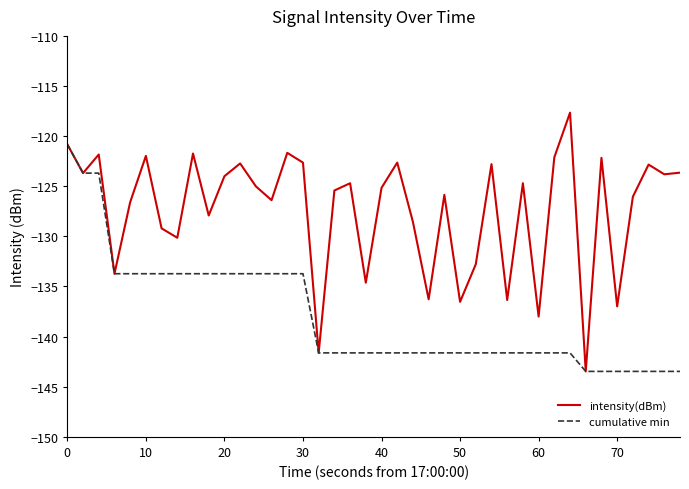

How many interior local peaks does the intensity(dBm) series have?

13